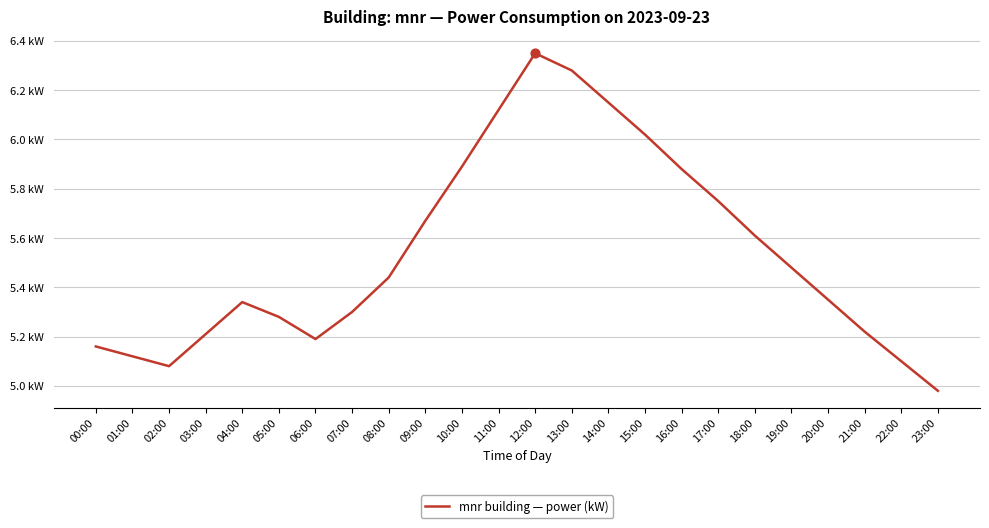

Between 16:00 and 10:00, which is larger?

10:00